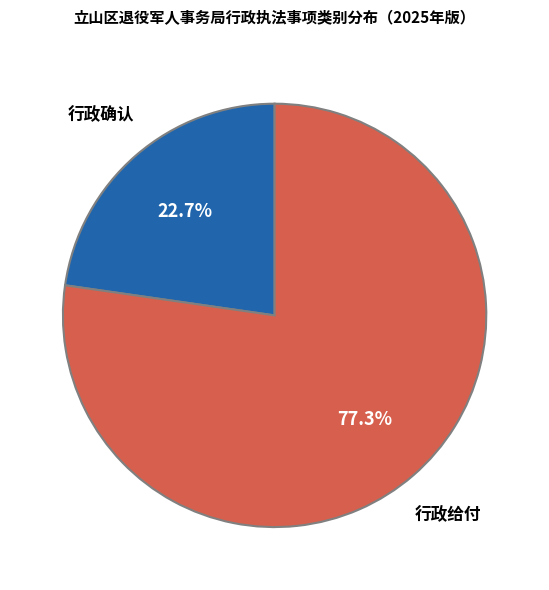

Is there a majority slice in this chart?

Yes